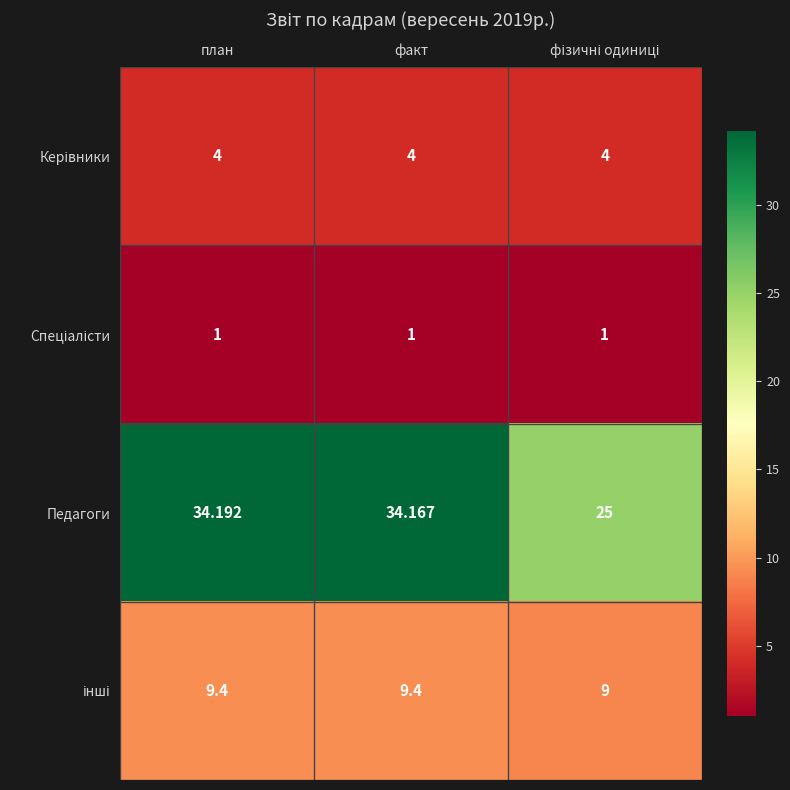

Which series has the widest spread of values?

Педагоги